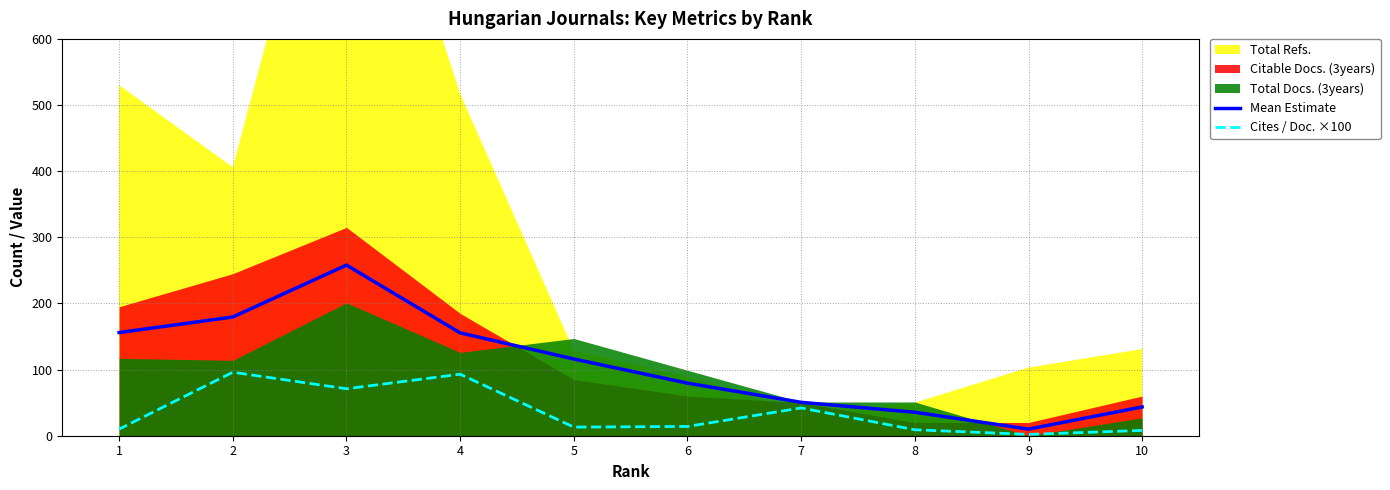

What is the difference between the Mean Estimate values at 2 and 5?

63.5